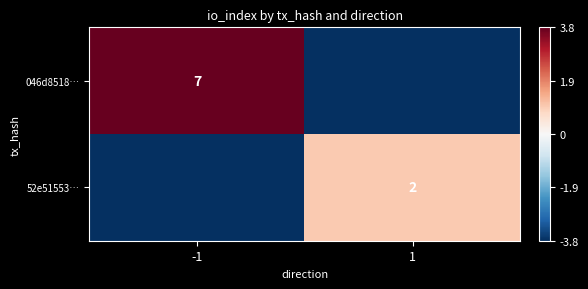

Is the value of 52e51553… at 1 greater than the value of 046d8518… at -1?

No